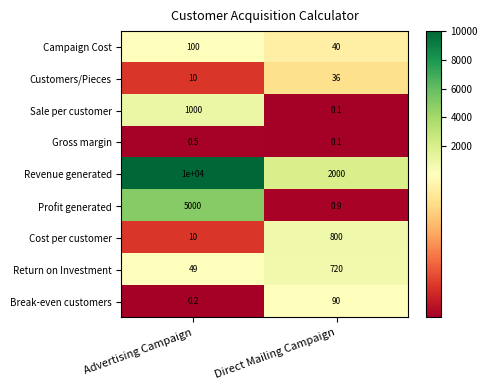

What is the total value across all series at Advertising Campaign?

16169.7